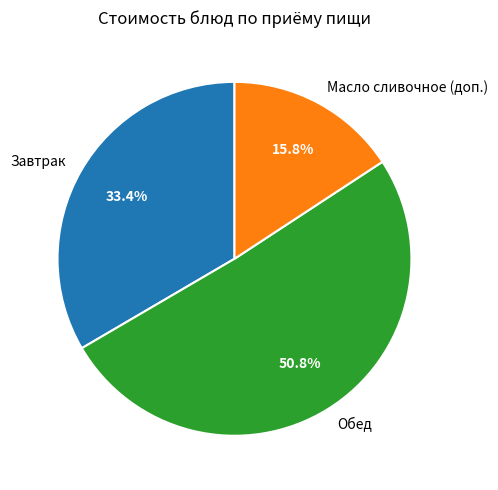

Is the sum of Обед and Масло сливочное (доп.) greater than half?

Yes